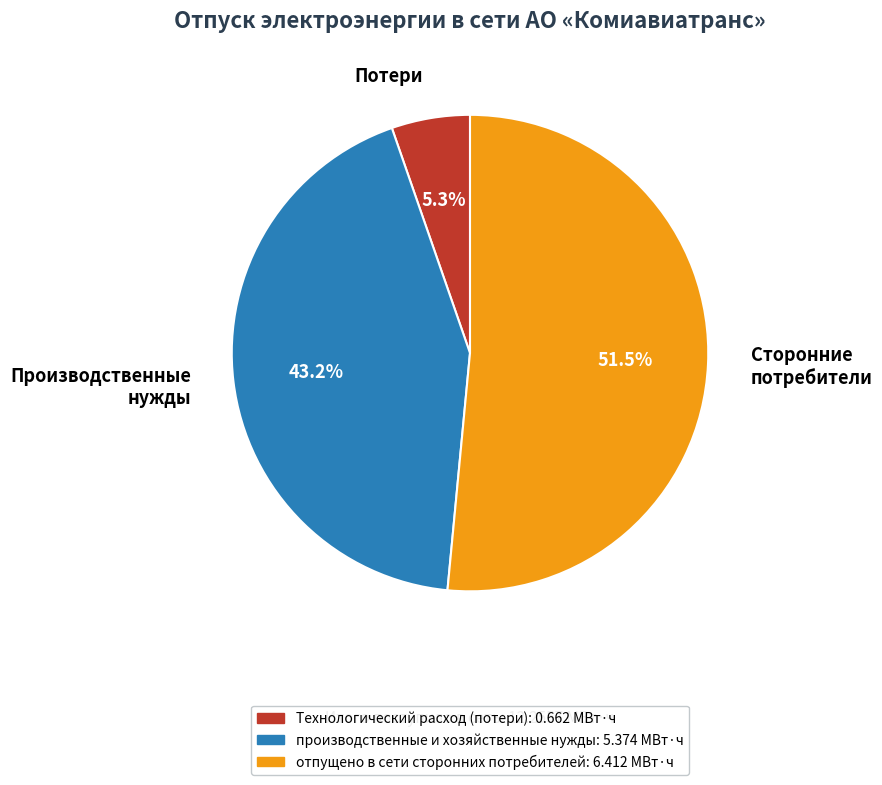

To the nearest percent, what is the average slice percentage?

33%